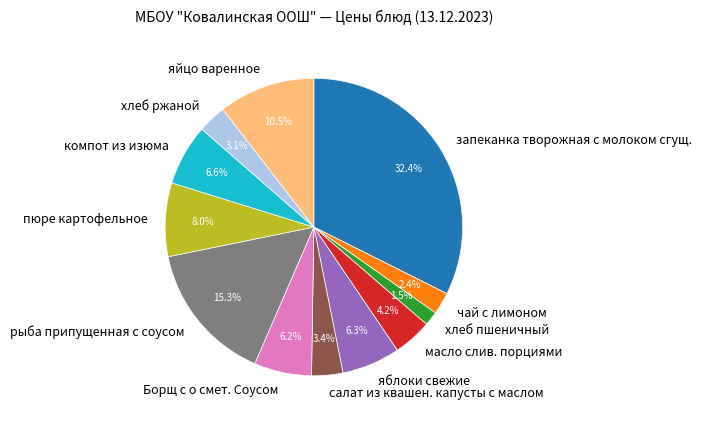

How many slices are in this pie chart?

12